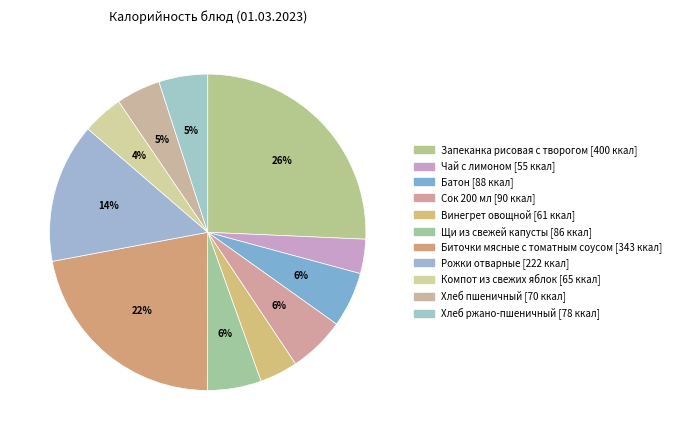

How many segments does this pie chart have?

11